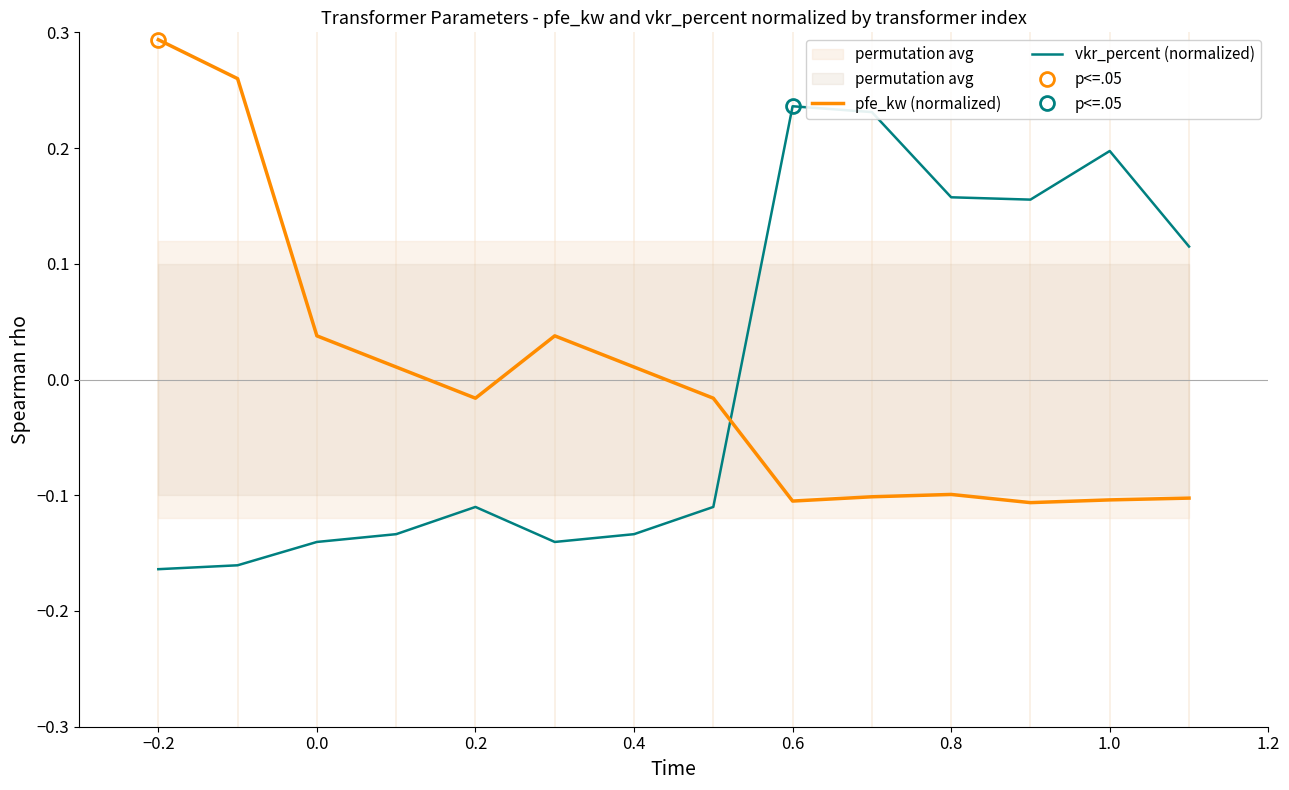

Which category has the highest value in the pfe_kw (normalized) series?

−0.2